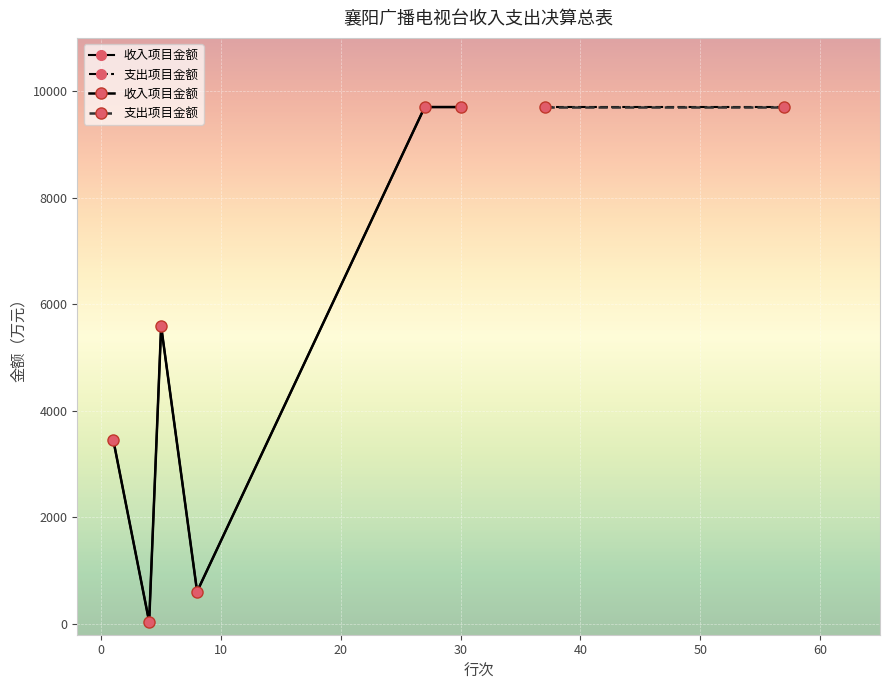

How many lines are shown in the chart?

1